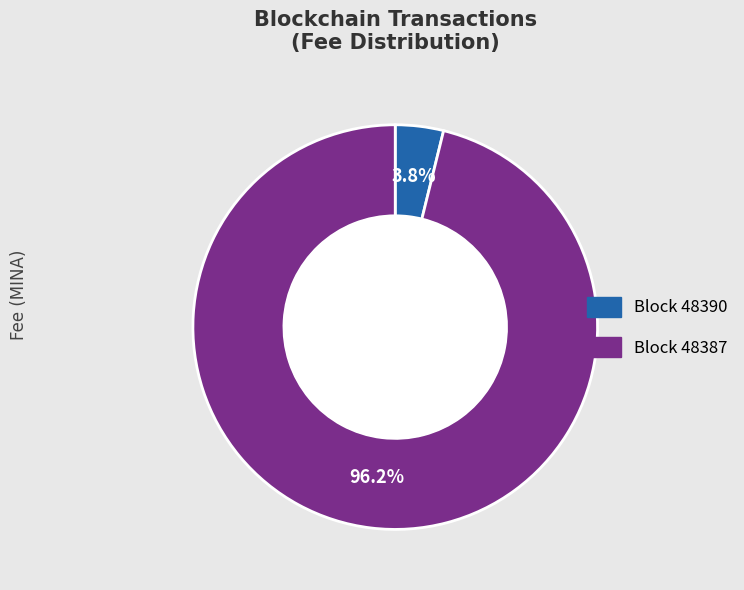

Does any single category account for the majority?

Yes